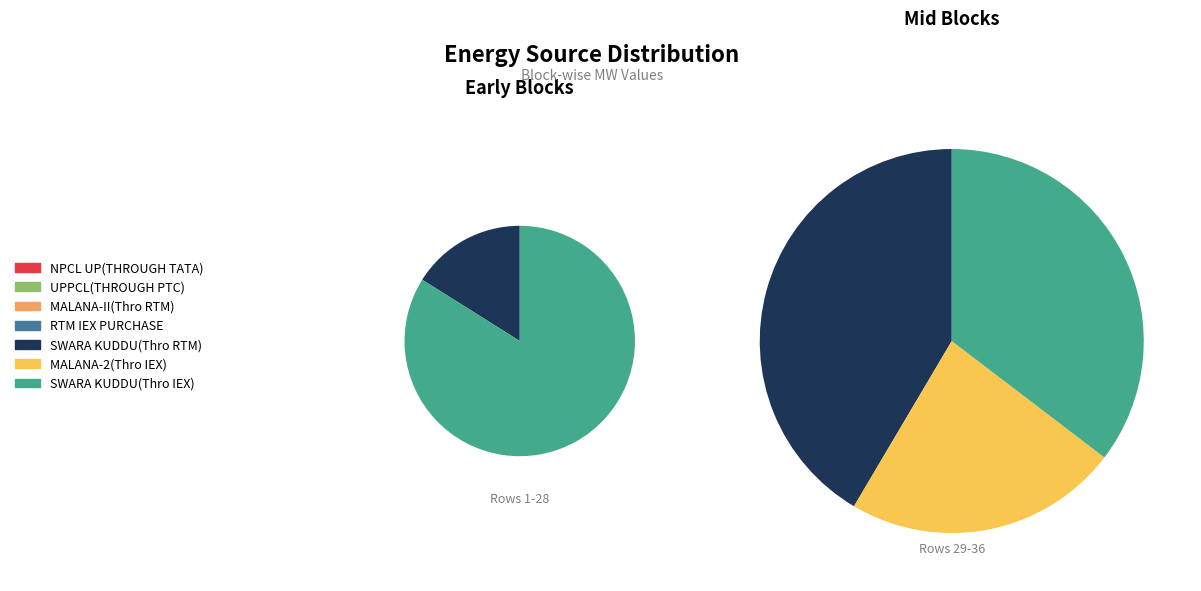

What is the total percentage of SWARA KUDDU(Thro RTM) and MALANA-II(Thro RTM)?

41.5%